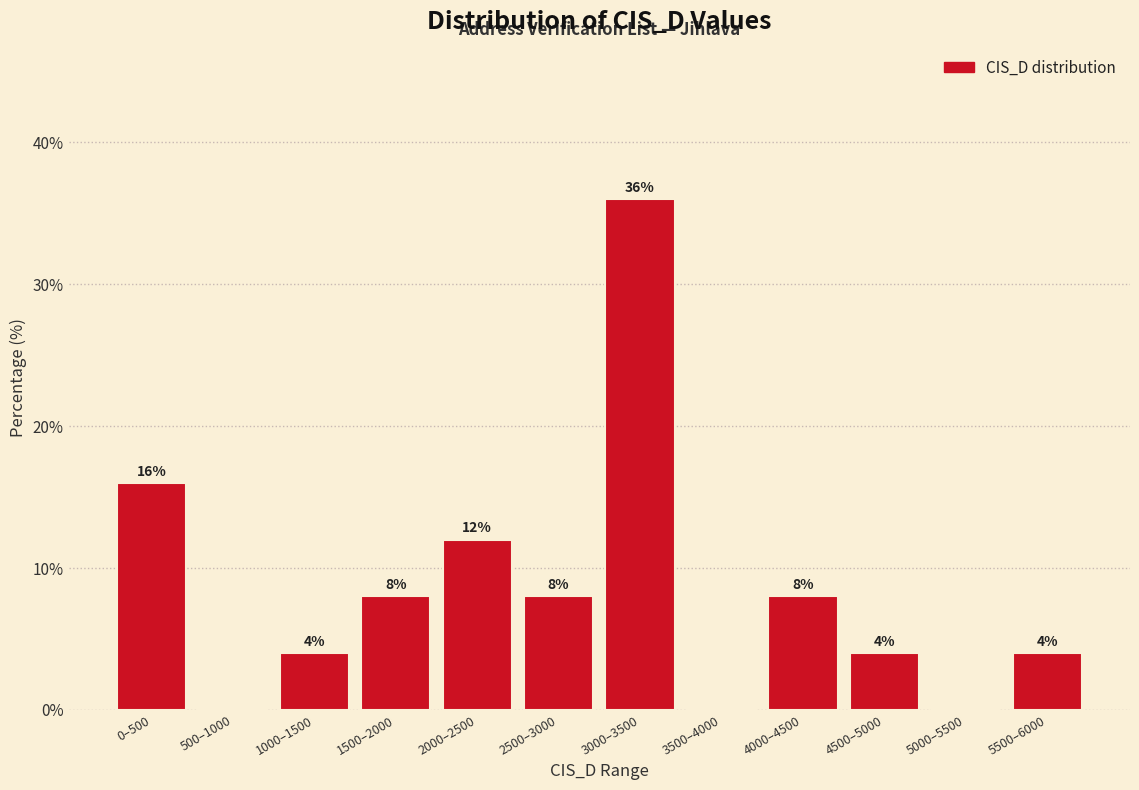

Reading left to right, transcribe all the data shown in this chart.

0–500=16	500–1000=0	1000–1500=4	1500–2000=8	2000–2500=12	2500–3000=8	3000–3500=36	3500–4000=0	4000–4500=8	4500–5000=4	5000–5500=0	5500–6000=4